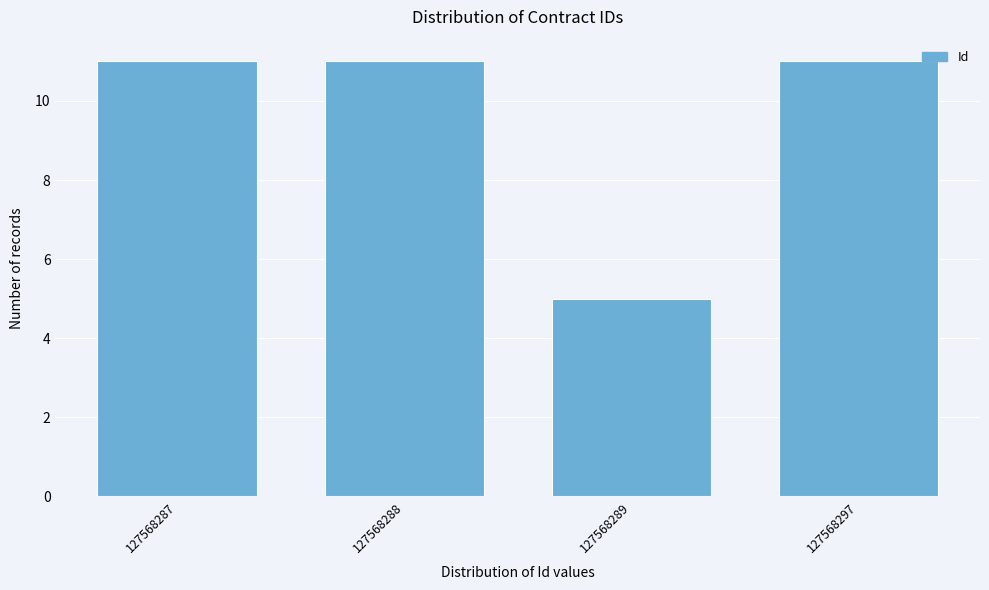

Reading left to right, list all the values displayed in this chart.

127568287=11	127568288=11	127568289=5	127568297=11